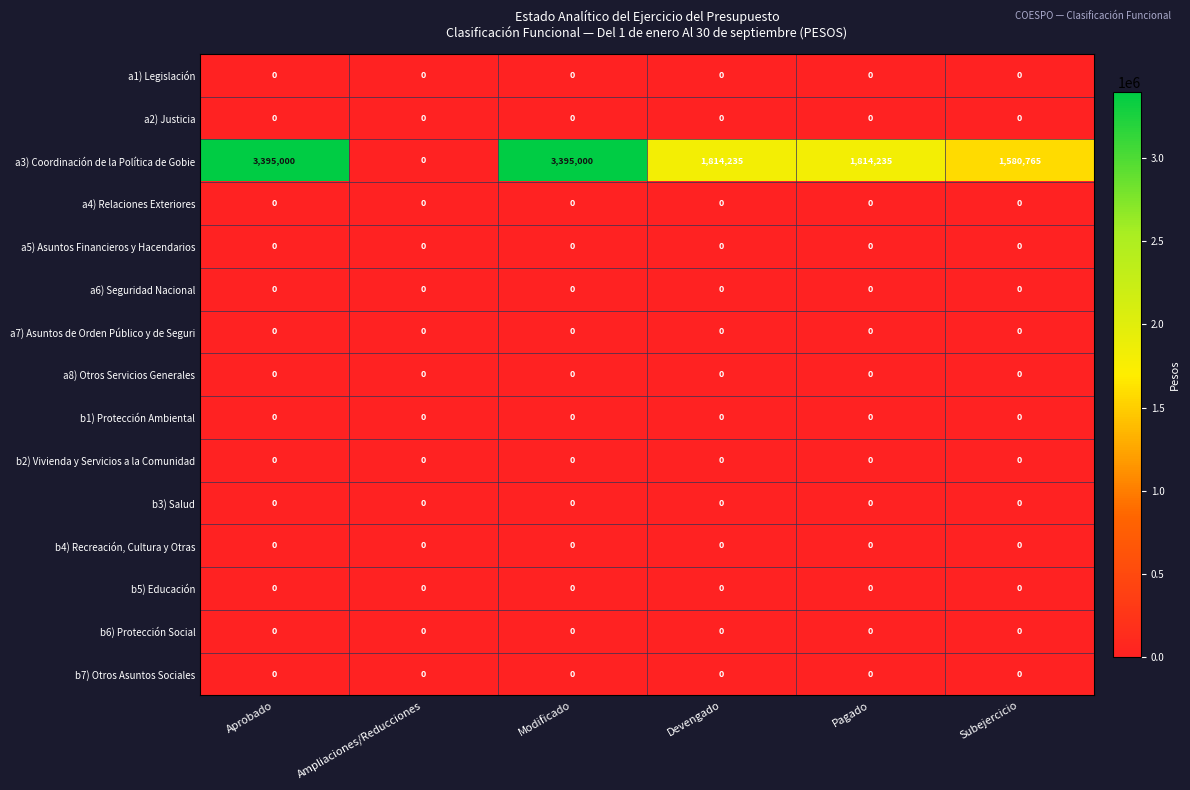

At how many categories does at least one series exceed 1214904?

5